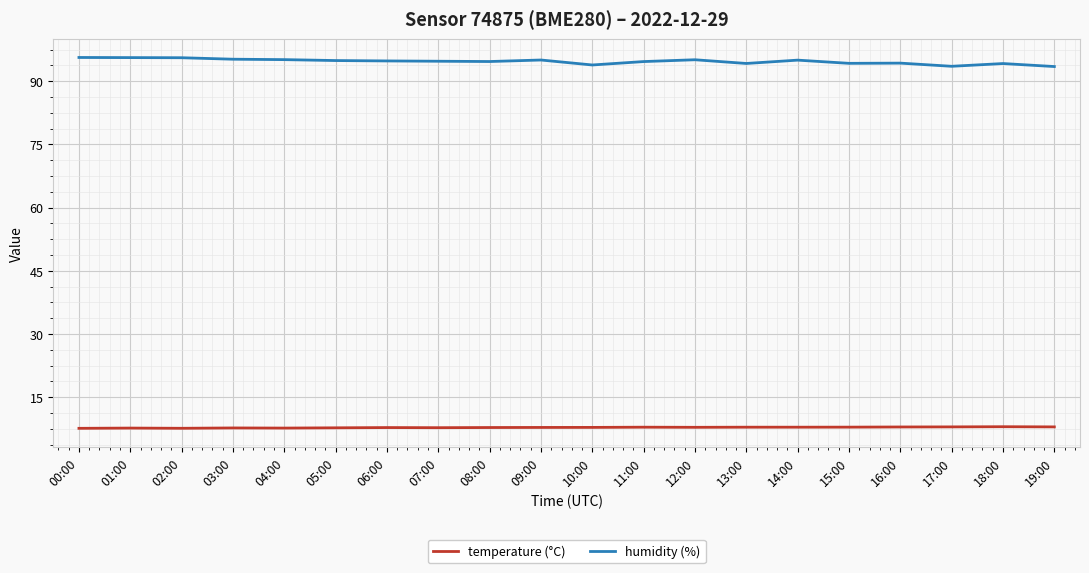

Is the value of temperature (°C) at 16:00 greater than the value of humidity (%) at 11:00?

No